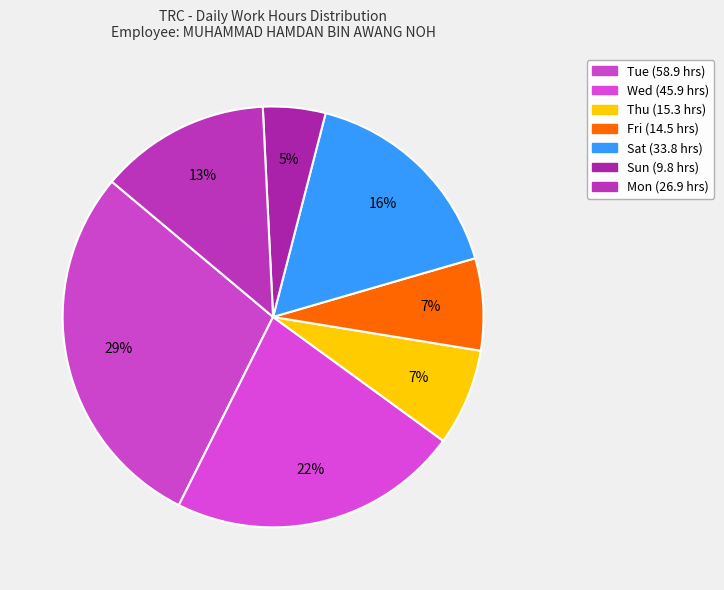

How many segments does this pie chart have?

7